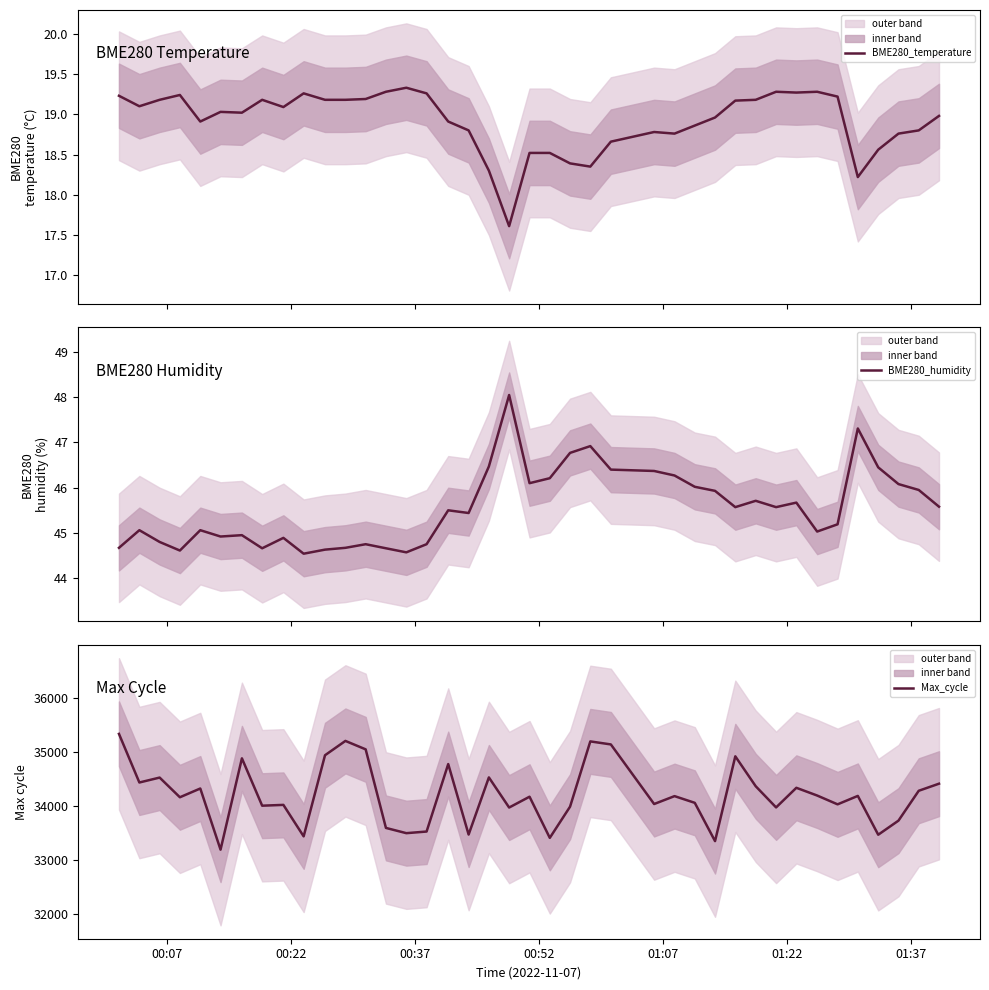

True or false: BME280_humidity and BME280_temperature intersect in this chart.

False